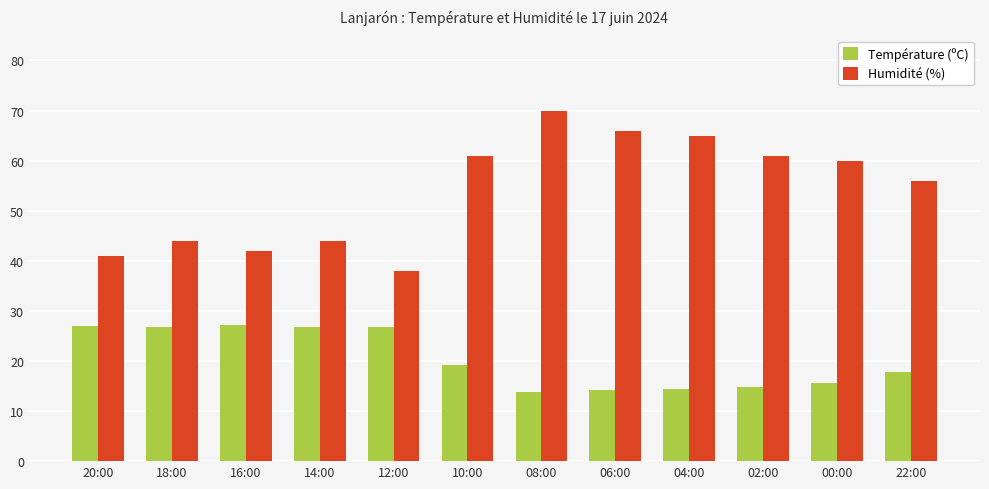

At 00:00, list the series in order from largest to smallest.

Humidité (%), Température (ºC)